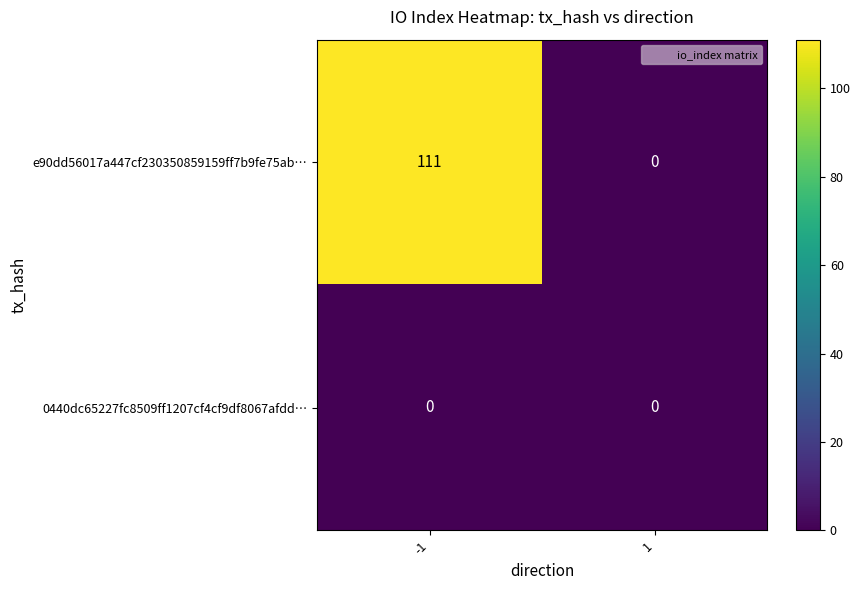

What is the sum of all e90dd56017a447cf230350859159ff7b9fe75ab… values?

111